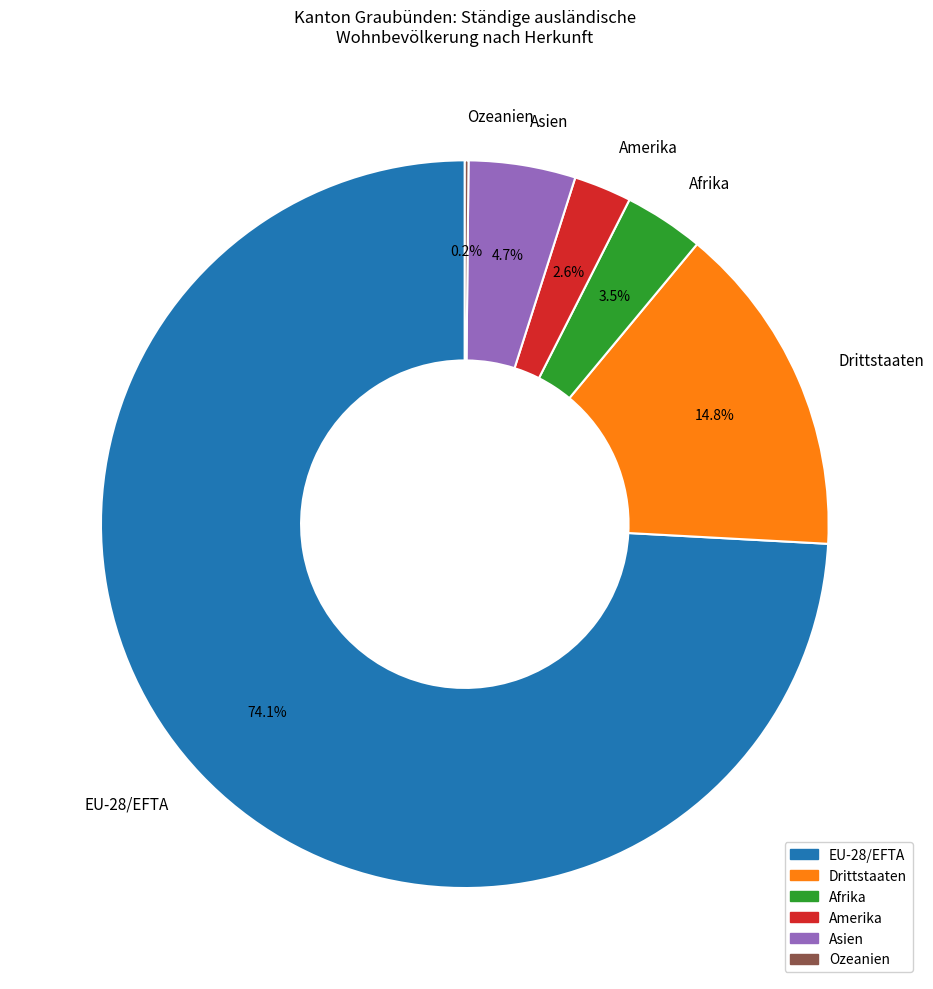

To the nearest percent, what portion does Drittstaaten represent?

15%